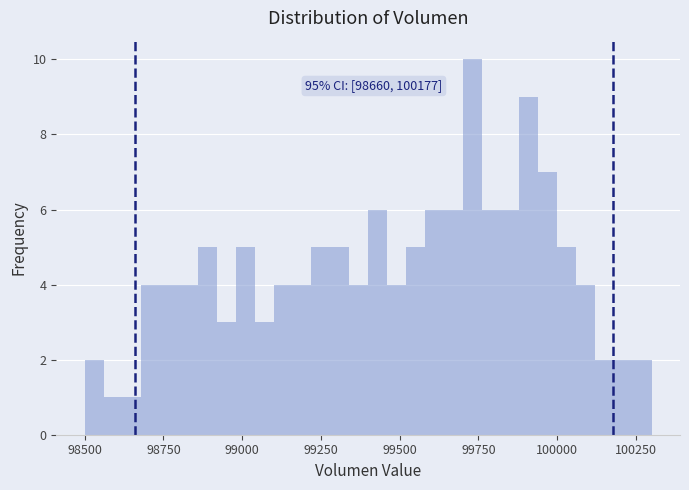

Read against the x-axis, roughly where is the centre of the tallest bar?

99750